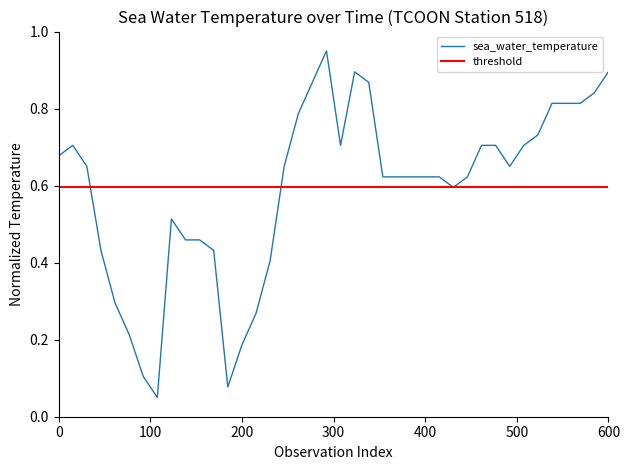

Does the chart display data point markers on the line(s)?

No